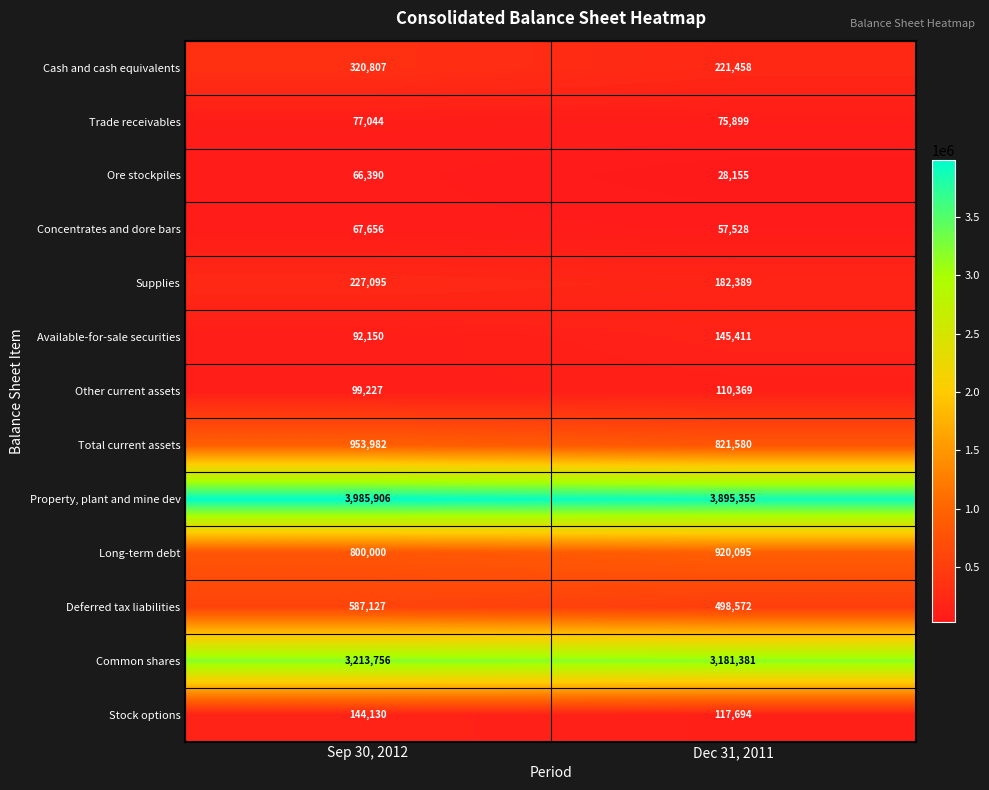

What value does the Total current assets series have at Dec 31, 2011, to the nearest 100?

821600